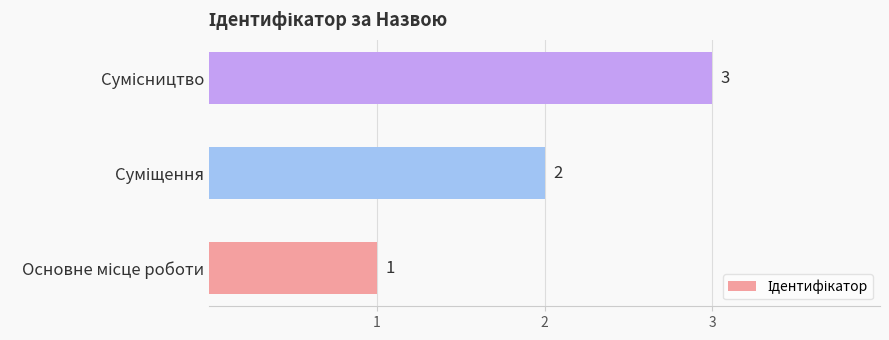

What is the maximum value shown in the chart?

3